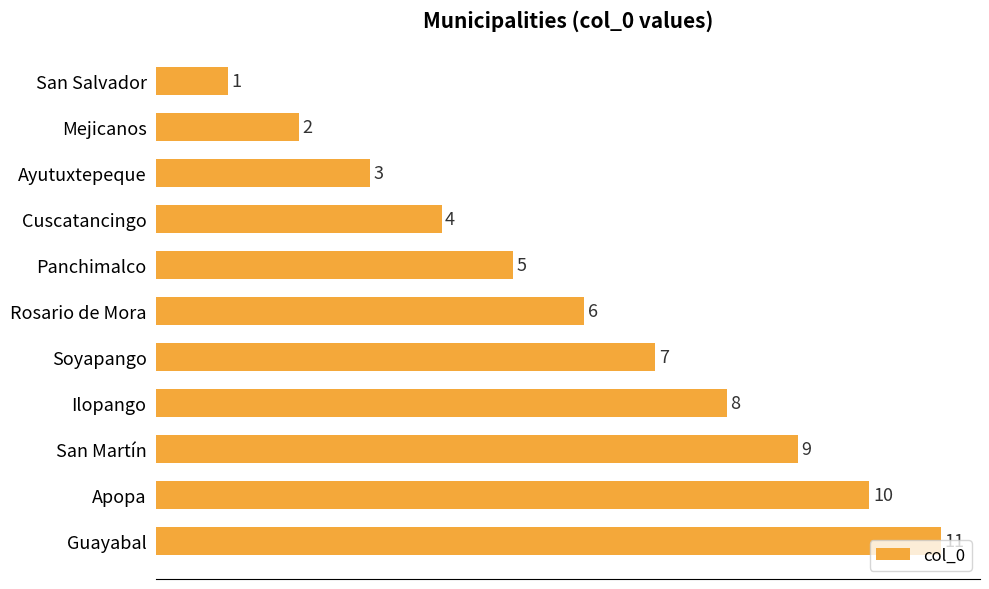

Is it true that the value at Panchimalco is 3?

False